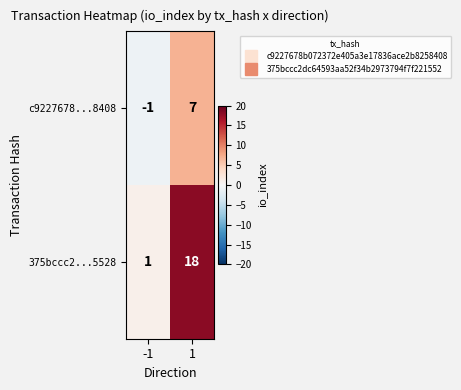

At which category does the chart reach its minimum across all series?

-1